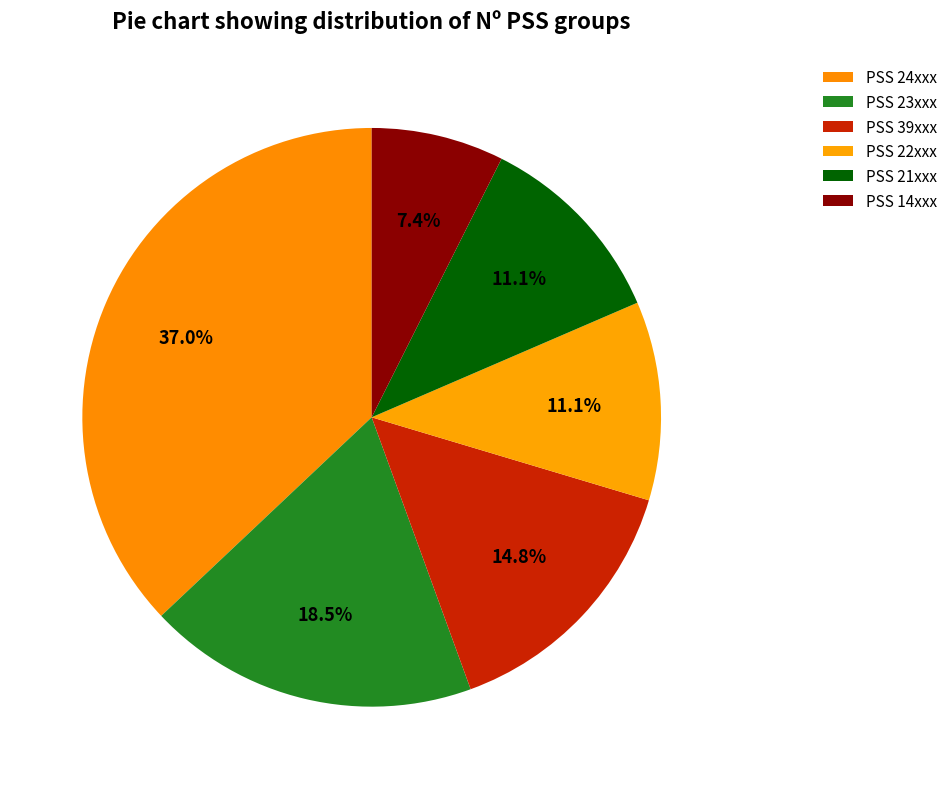

Count the number of slices in the pie.

6